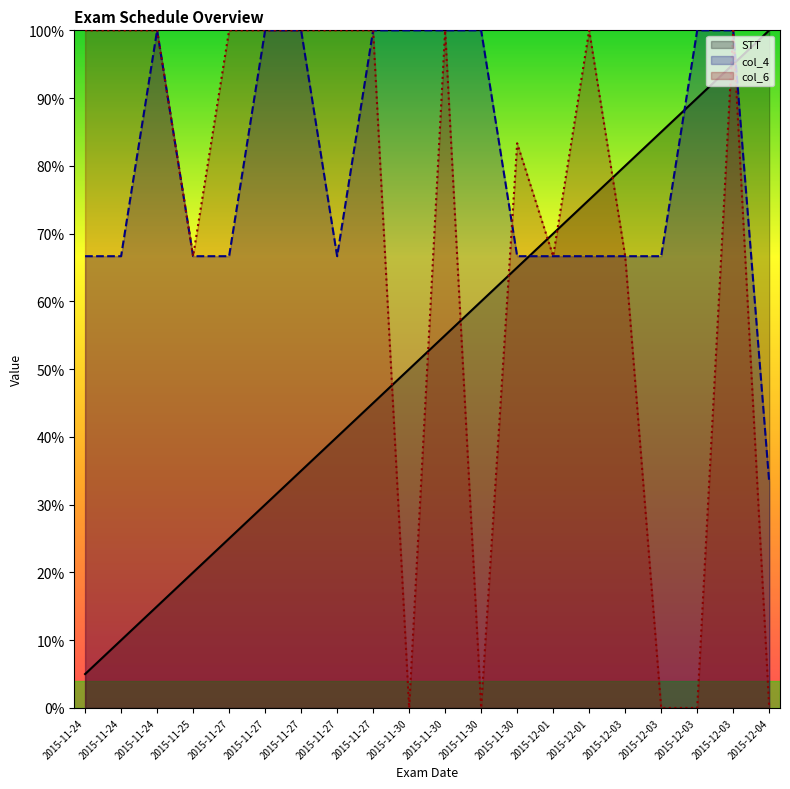

Count the number of data series in this chart.

3